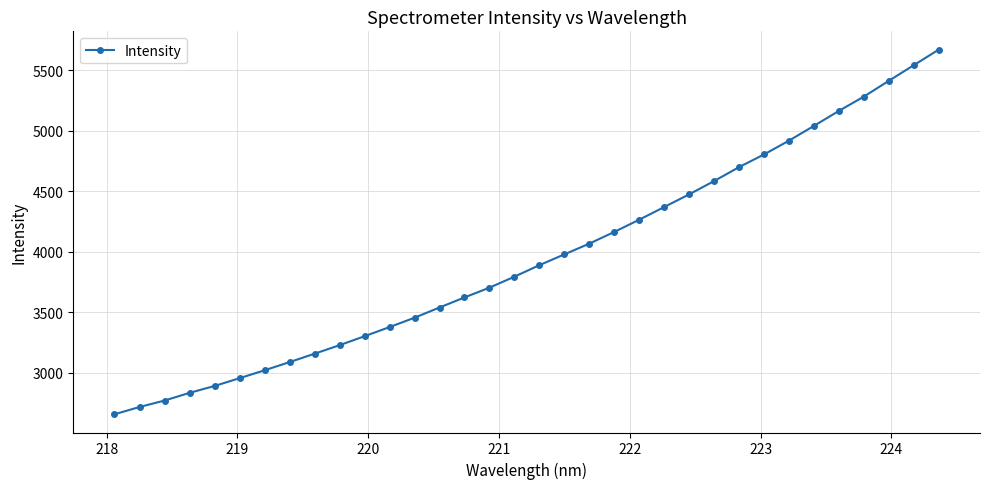

What is the value of the 21st point from the left?

4164.5